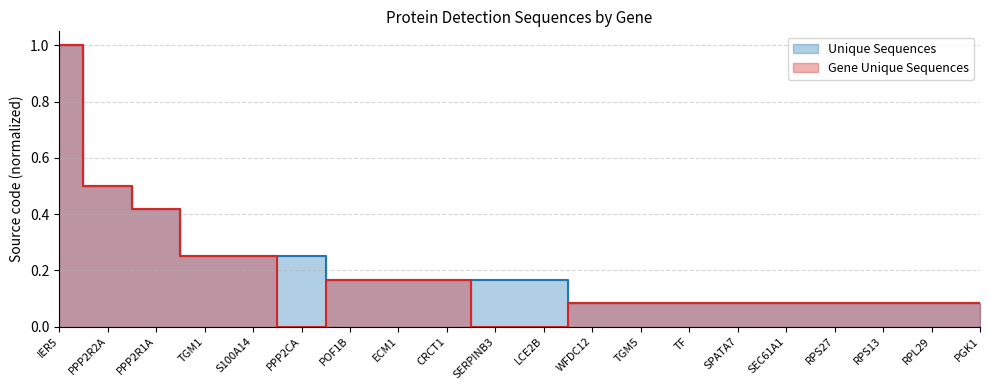

True or false: Unique Sequences has more than 0 interior local peaks.

False